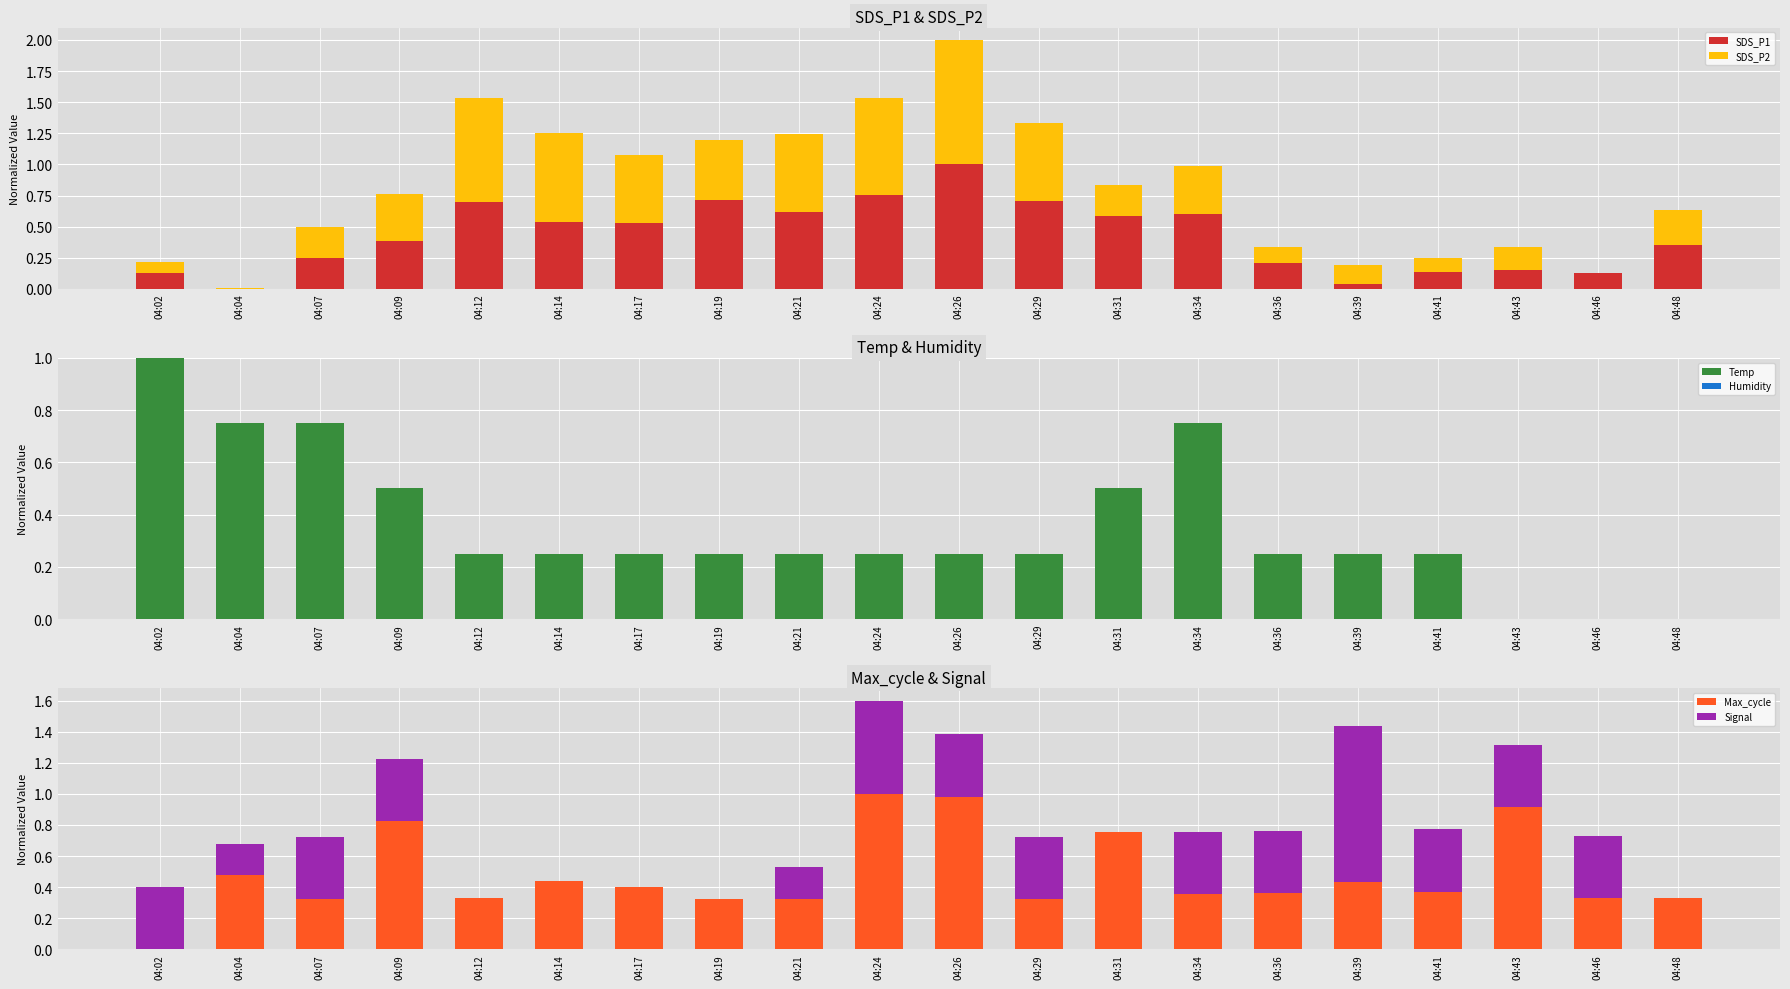

At which category is the sum across all series the highest?

04:26